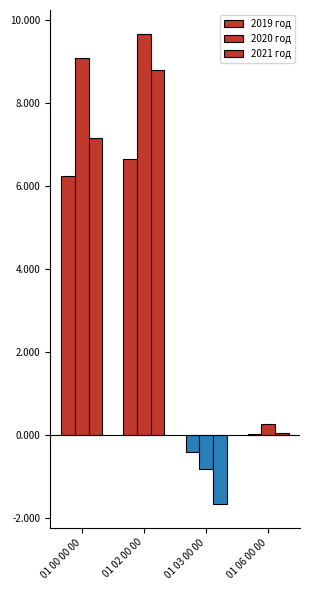

Does the chart contain stacked bars?

No